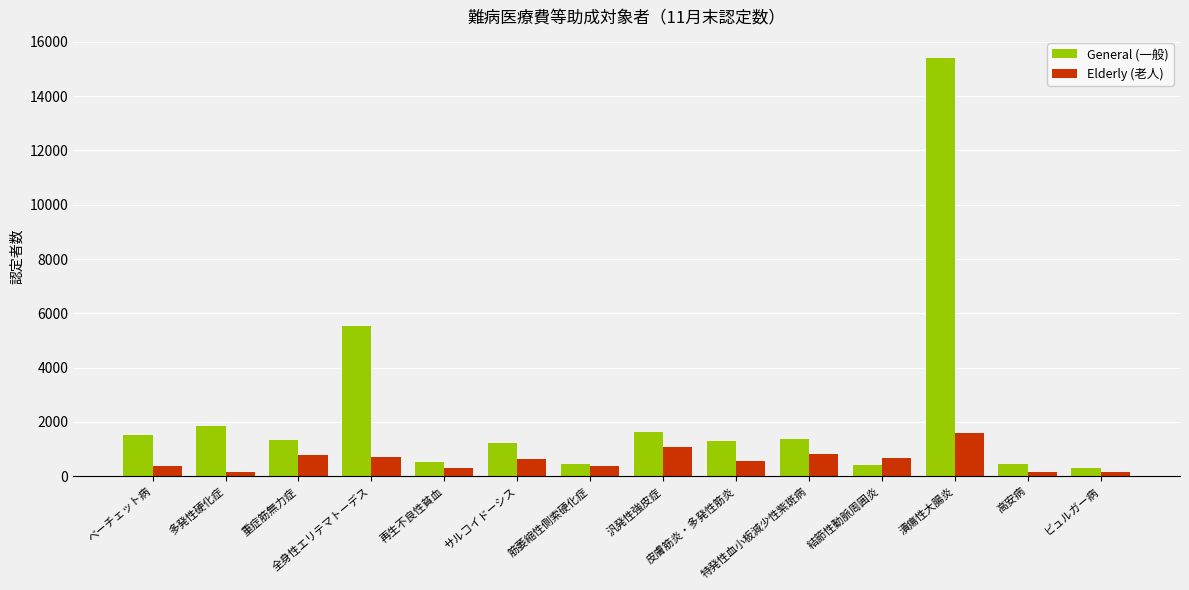

Which category has the highest value across all series?

潰瘍性大腸炎